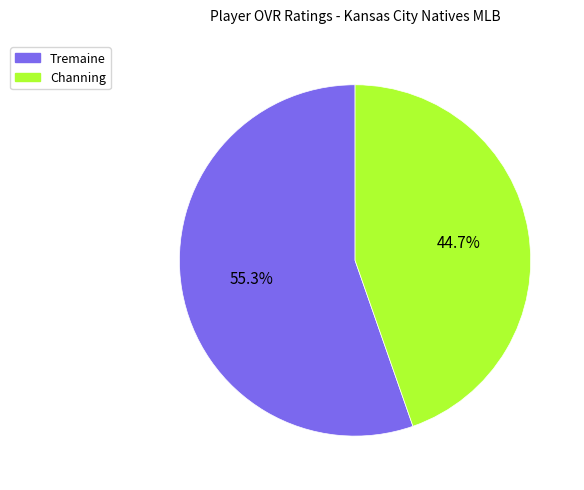

Is it true that Channing is 37% of the pie?

False